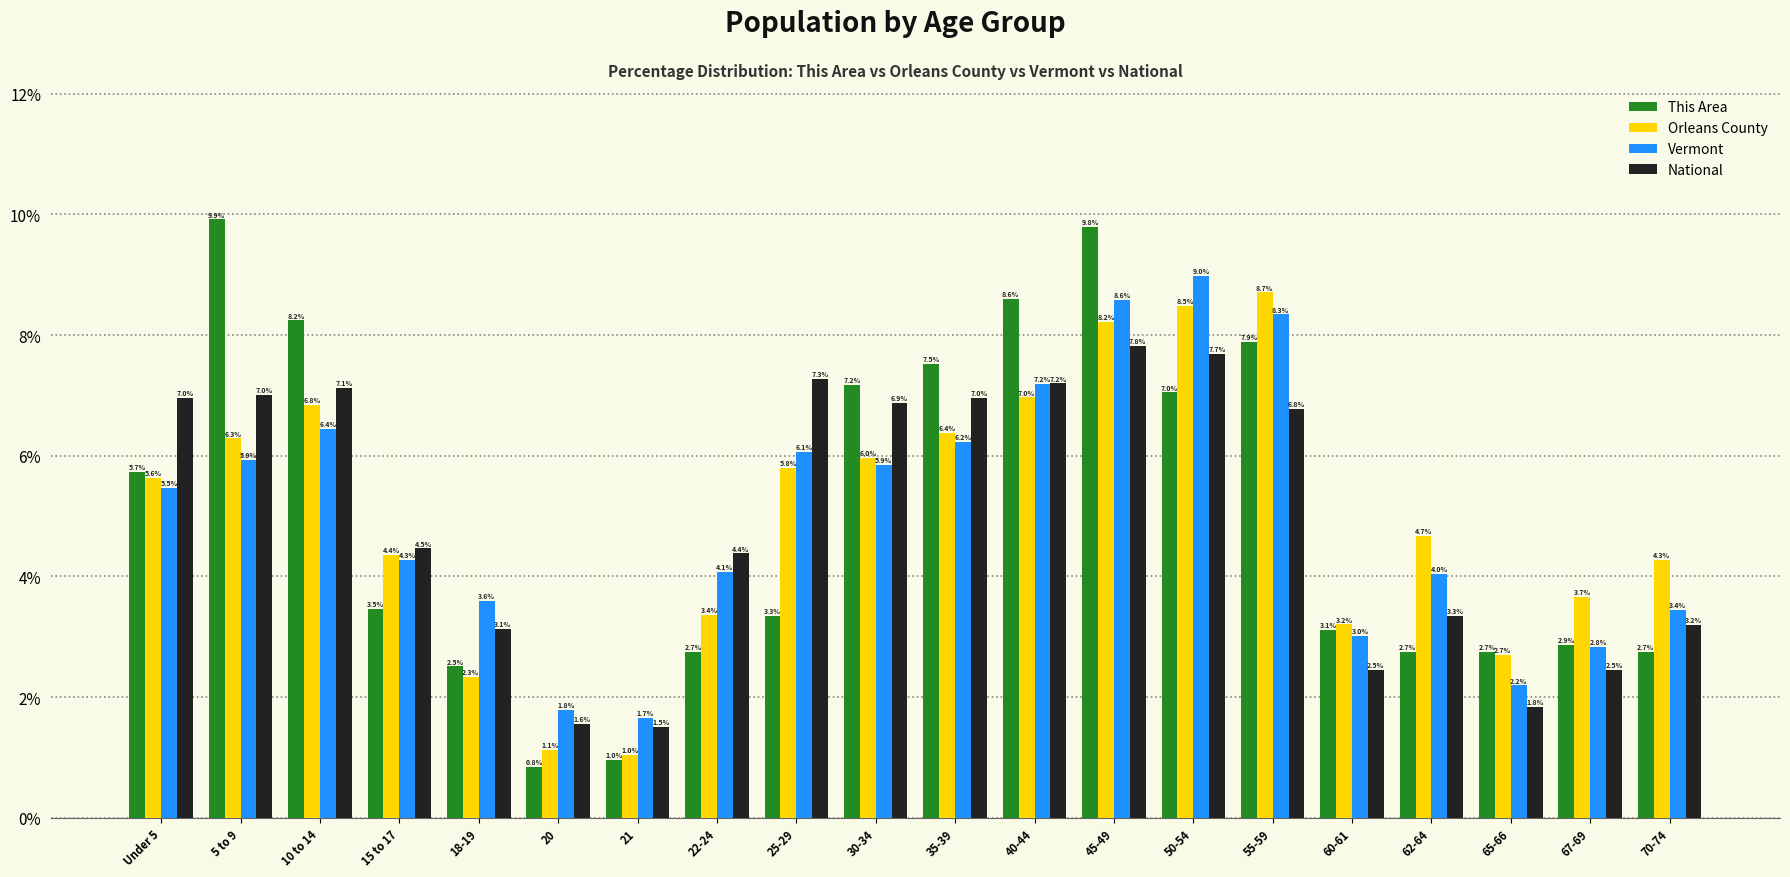

What is the label of the 11th bar from the left?

35-39